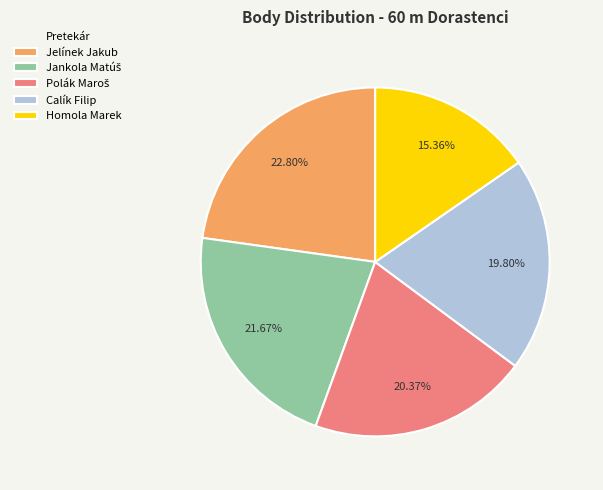

Is the sum of Jelínek Jakub and Homola Marek greater than half?

No